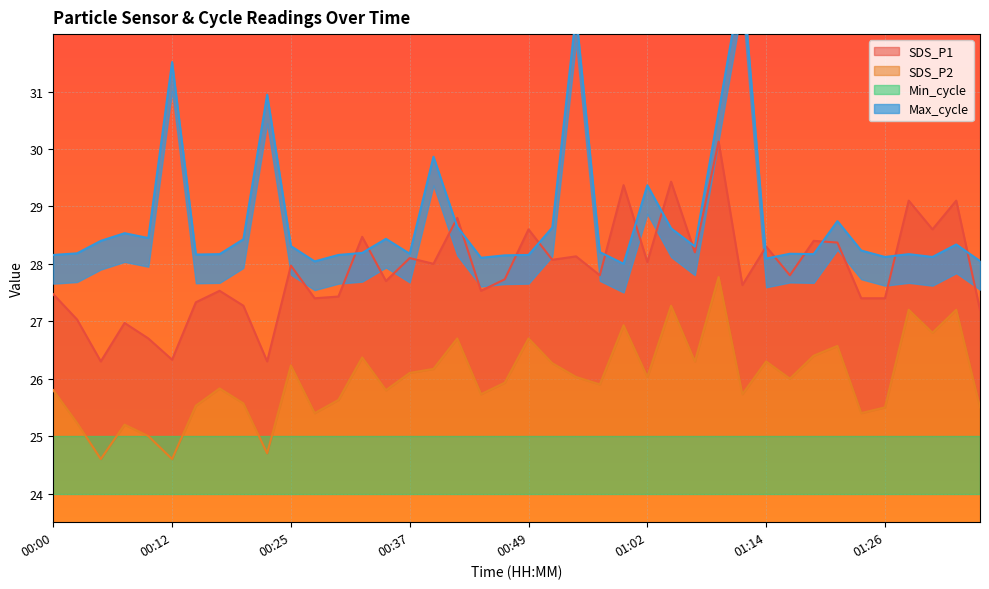

What is the label of the 8th point from the left?

00:17